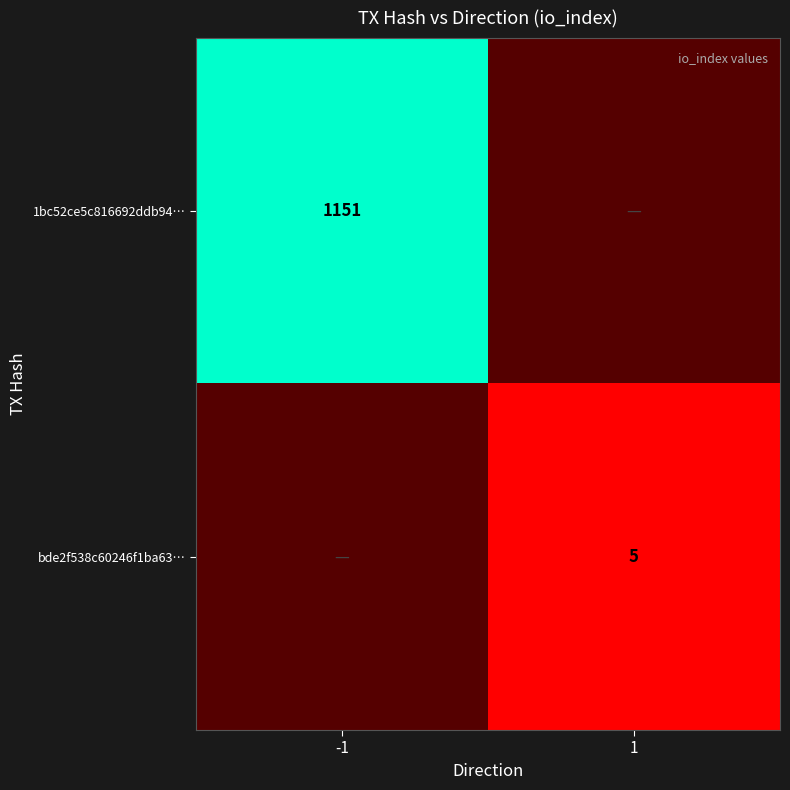

The value of 1bc52ce5c816692ddb94… at -1 is 1151. True or false?

True